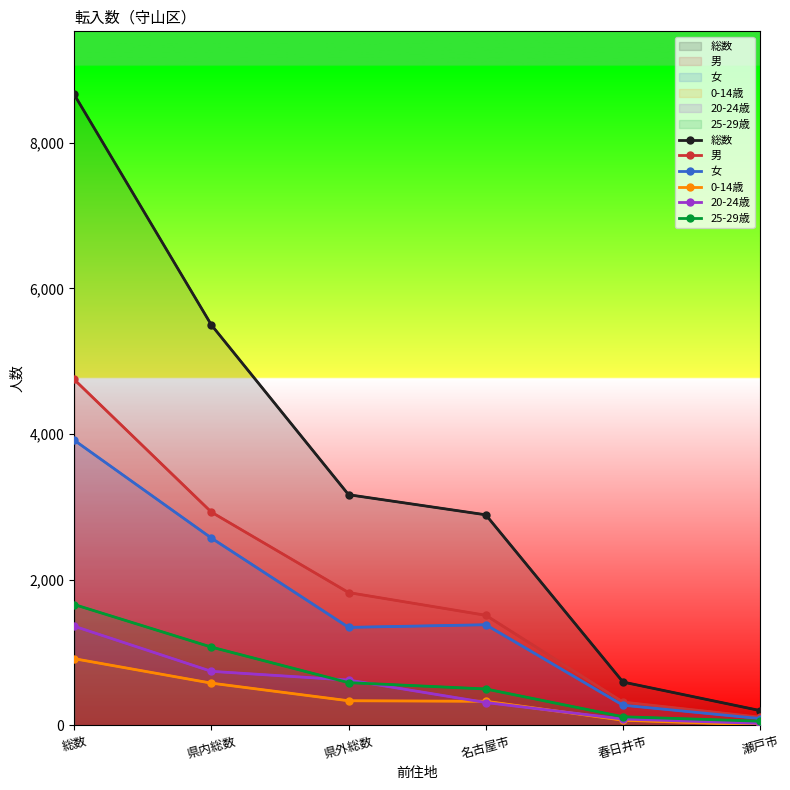

What is the lowest value of the 20-24歳 series?

25